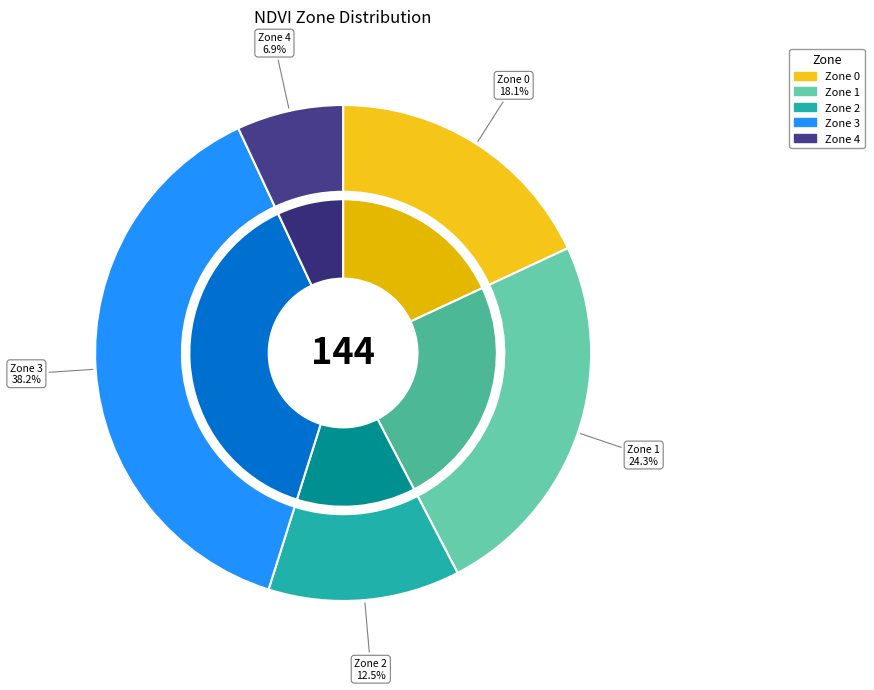

What is the change in value from Zone 0 to Zone 3?

+29